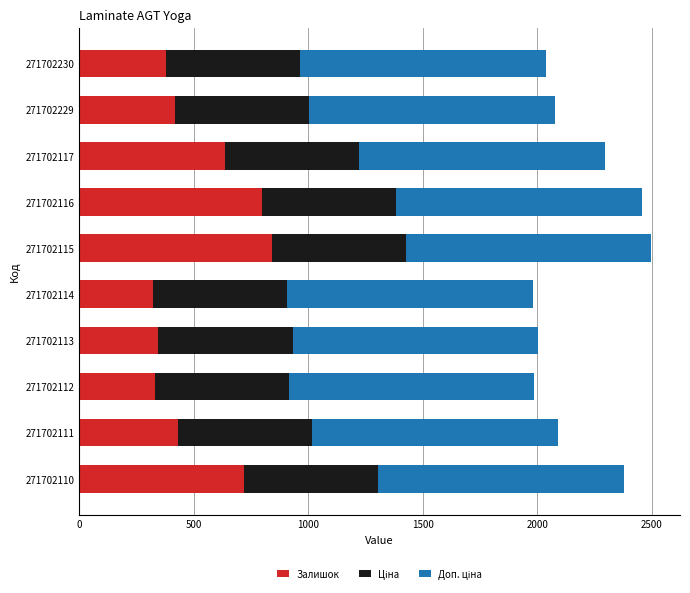

What is the sum of the Залишок values at 271702111 and 271702110?

1149.0